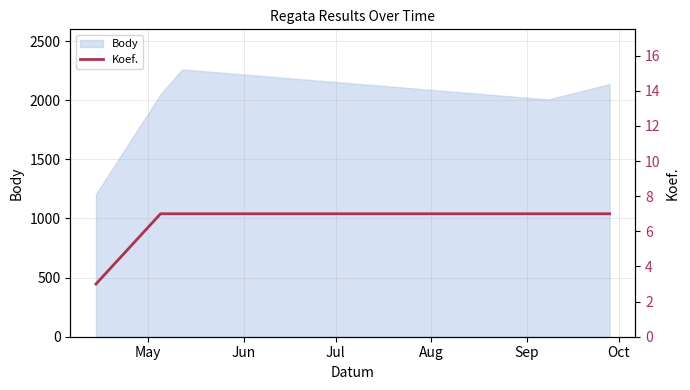

Reading left to right, extract all data points from this chart.

May=3	Jun=7	Jul=7	Aug=7	Sep=7